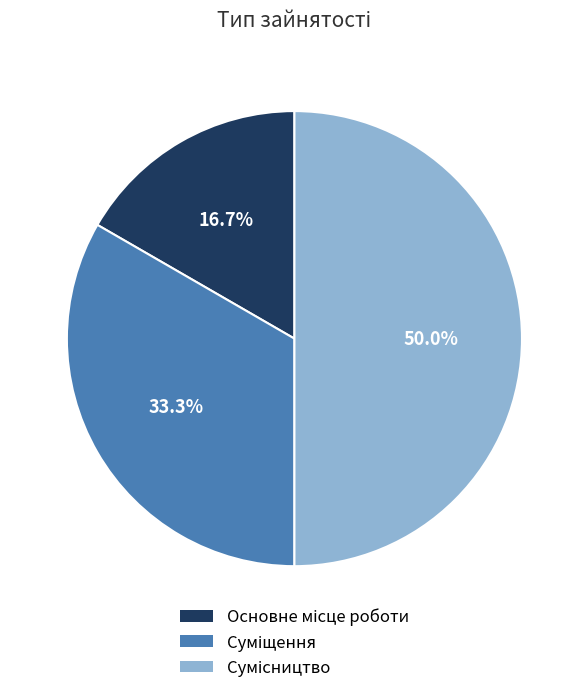

To the nearest percent, what is the difference between the largest and smallest slice percentages?

33%